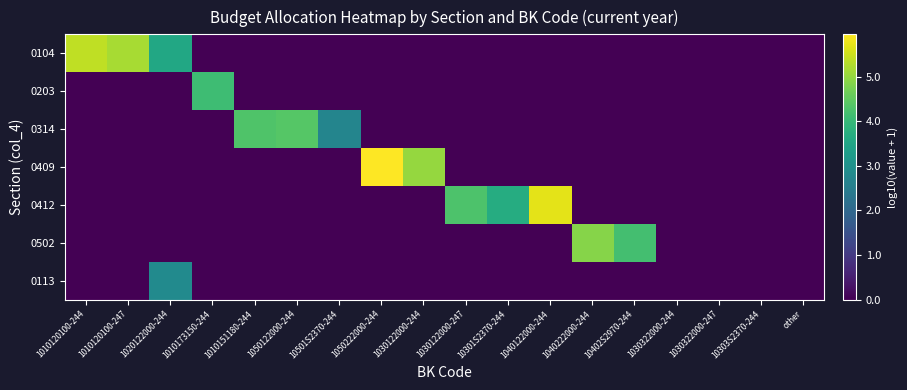

Reading left to right, extract all data points from this chart.

0104: 1010120100-244=5.4	1010120100-247=5.2	1020122000-244=3.6	1010173150-244=0.0	1010151180-244=0.0	1050122000-244=0.0	10501S2370-244=0.0	1050222000-244=0.0	1030122000-244=0.0	1030122000-247=0.0	10301S2370-244=0.0	1040122000-244=0.0	1040222000-244=0.0	10402S2970-244=0.0	1030322000-244=0.0	1030322000-247=0.0	10303S2370-244=0.0	other=0.0
0203: 1010120100-244=0.0	1010120100-247=0.0	1020122000-244=0.0	1010173150-244=4.1	1010151180-244=0.0	1050122000-244=0.0	10501S2370-244=0.0	1050222000-244=0.0	1030122000-244=0.0	1030122000-247=0.0	10301S2370-244=0.0	1040122000-244=0.0	1040222000-244=0.0	10402S2970-244=0.0	1030322000-244=0.0	1030322000-247=0.0	10303S2370-244=0.0	other=0.0
0314: 1010120100-244=0.0	1010120100-247=0.0	1020122000-244=0.0	1010173150-244=0.0	1010151180-244=4.3	1050122000-244=4.4	10501S2370-244=2.7	1050222000-244=0.0	1030122000-244=0.0	1030122000-247=0.0	10301S2370-244=0.0	1040122000-244=0.0	1040222000-244=0.0	10402S2970-244=0.0	1030322000-244=0.0	1030322000-247=0.0	10303S2370-244=0.0	other=0.0
0409: 1010120100-244=0.0	1010120100-247=0.0	1020122000-244=0.0	1010173150-244=0.0	1010151180-244=0.0	1050122000-244=0.0	10501S2370-244=0.0	1050222000-244=5.9	1030122000-244=5.0	1030122000-247=0.0	10301S2370-244=0.0	1040122000-244=0.0	1040222000-244=0.0	10402S2970-244=0.0	1030322000-244=0.0	1030322000-247=0.0	10303S2370-244=0.0	other=0.0
0412: 1010120100-244=0.0	1010120100-247=0.0	1020122000-244=0.0	1010173150-244=0.0	1010151180-244=0.0	1050122000-244=0.0	10501S2370-244=0.0	1050222000-244=0.0	1030122000-244=0.0	1030122000-247=4.3	10301S2370-244=3.7	1040122000-244=5.7	1040222000-244=0.0	10402S2970-244=0.0	1030322000-244=0.0	1030322000-247=0.0	10303S2370-244=0.0	other=0.0
0502: 1010120100-244=0.0	1010120100-247=0.0	1020122000-244=0.0	1010173150-244=0.0	1010151180-244=0.0	1050122000-244=0.0	10501S2370-244=0.0	1050222000-244=0.0	1030122000-244=0.0	1030122000-247=0.0	10301S2370-244=0.0	1040122000-244=0.0	1040222000-244=4.9	10402S2970-244=4.2	1030322000-244=0.0	1030322000-247=0.0	10303S2370-244=0.0	other=0.0
0113: 1010120100-244=0.0	1010120100-247=0.0	1020122000-244=2.8	1010173150-244=0.0	1010151180-244=0.0	1050122000-244=0.0	10501S2370-244=0.0	1050222000-244=0.0	1030122000-244=0.0	1030122000-247=0.0	10301S2370-244=0.0	1040122000-244=0.0	1040222000-244=0.0	10402S2970-244=0.0	1030322000-244=0.0	1030322000-247=0.0	10303S2370-244=0.0	other=0.0